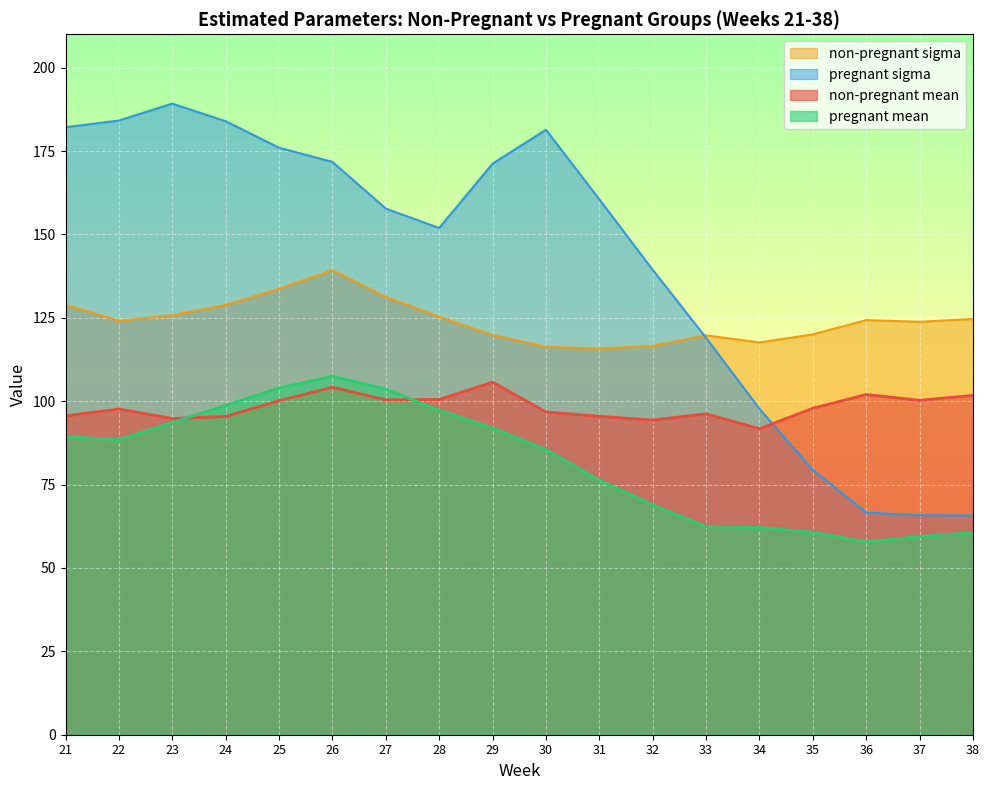

At which category does non-pregnant mean reach its first local valley?

23